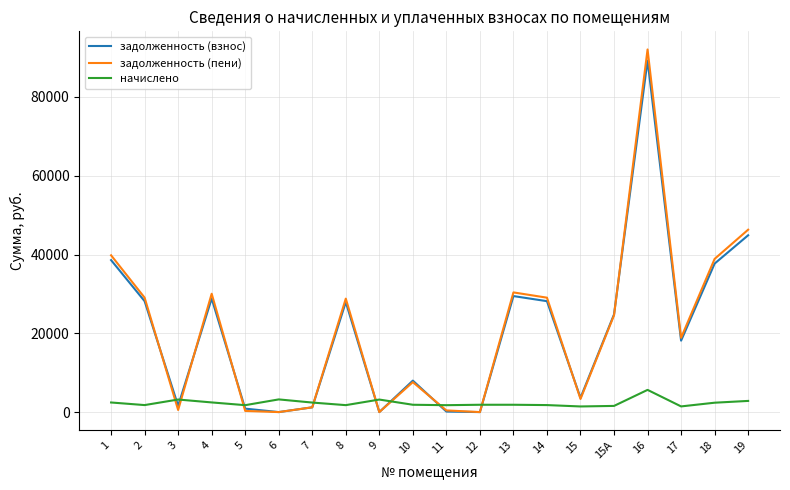

What is the maximum value for задолженность (пени)?

92045.4